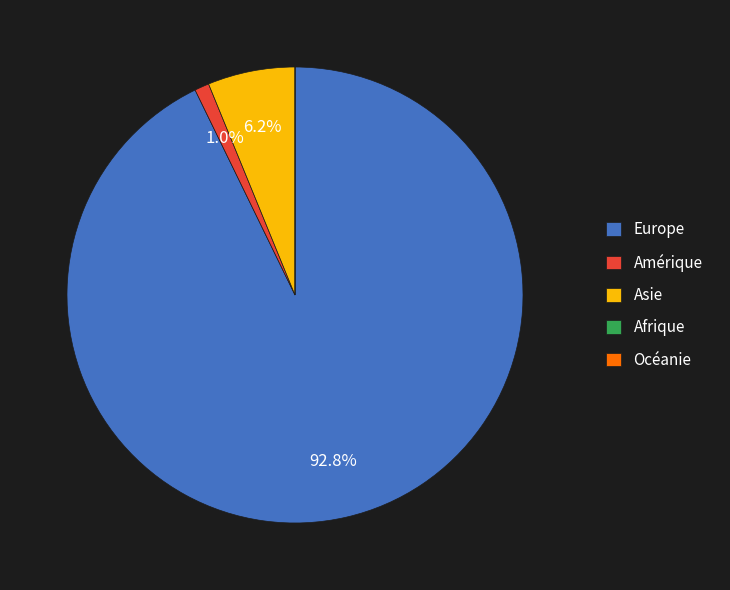

What portion of the pie excludes Europe?

7.2%